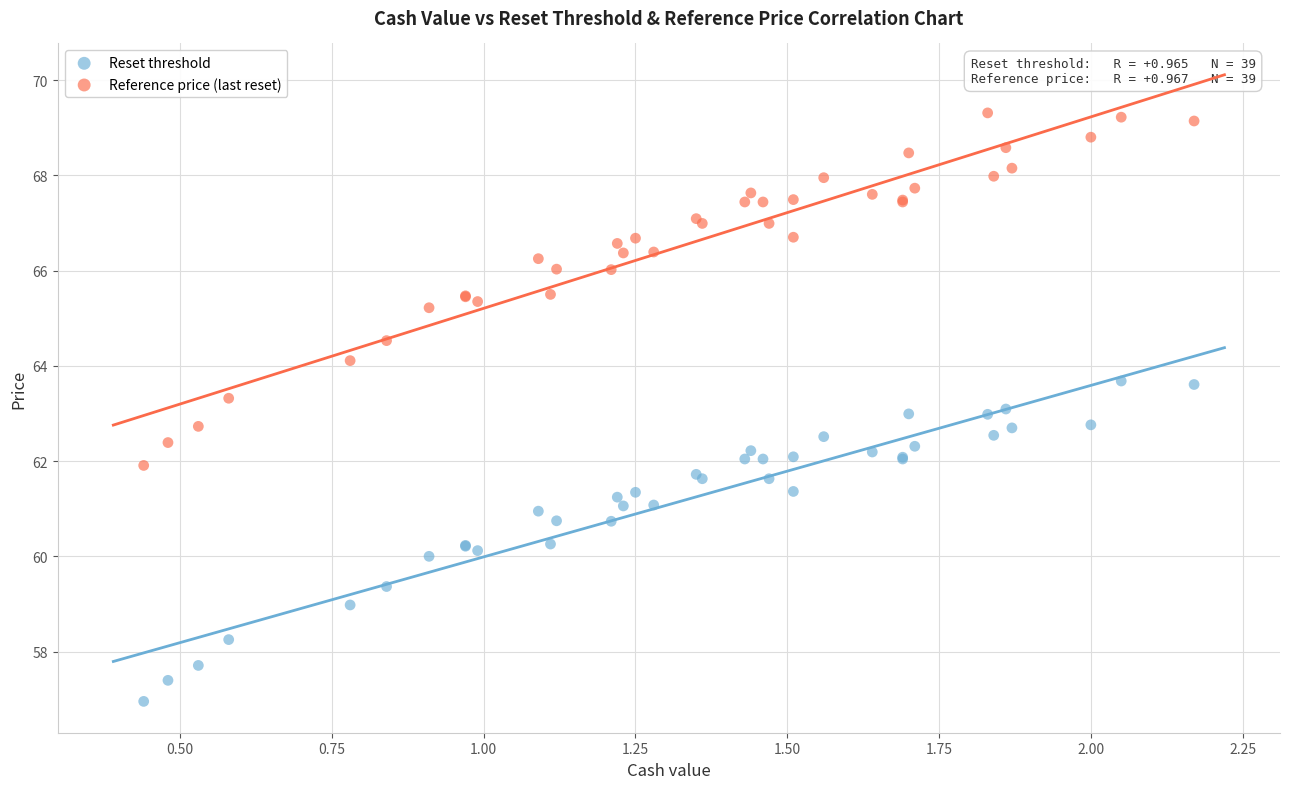

Which series reaches the maximum Y coordinate?

Reference price (last reset)